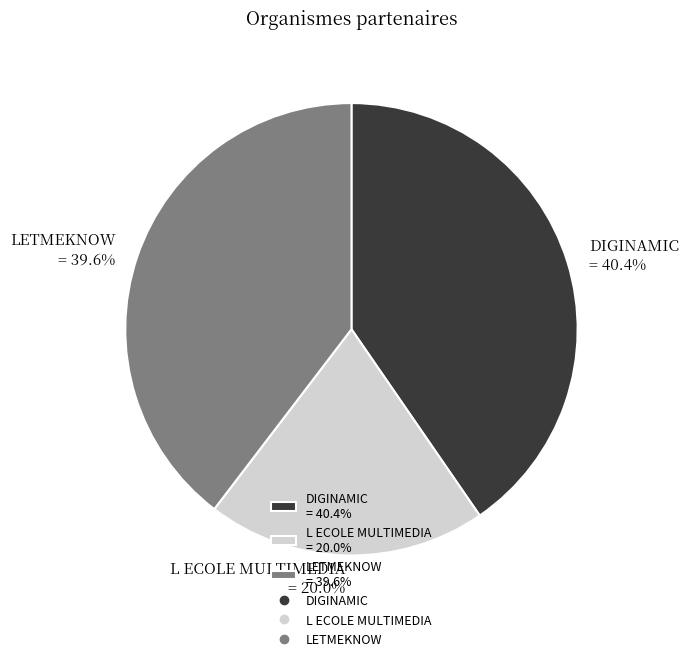

To the nearest percent, what percentage of the pie is L ECOLE MULTIMEDIA?

20%